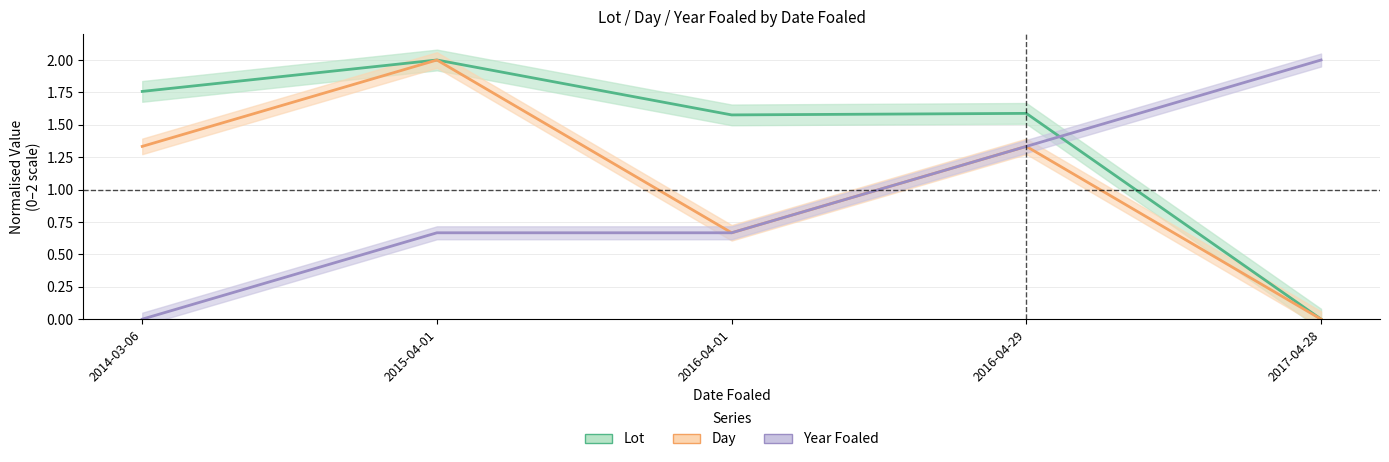

At which category is the sum across all series the highest?

2015-04-01